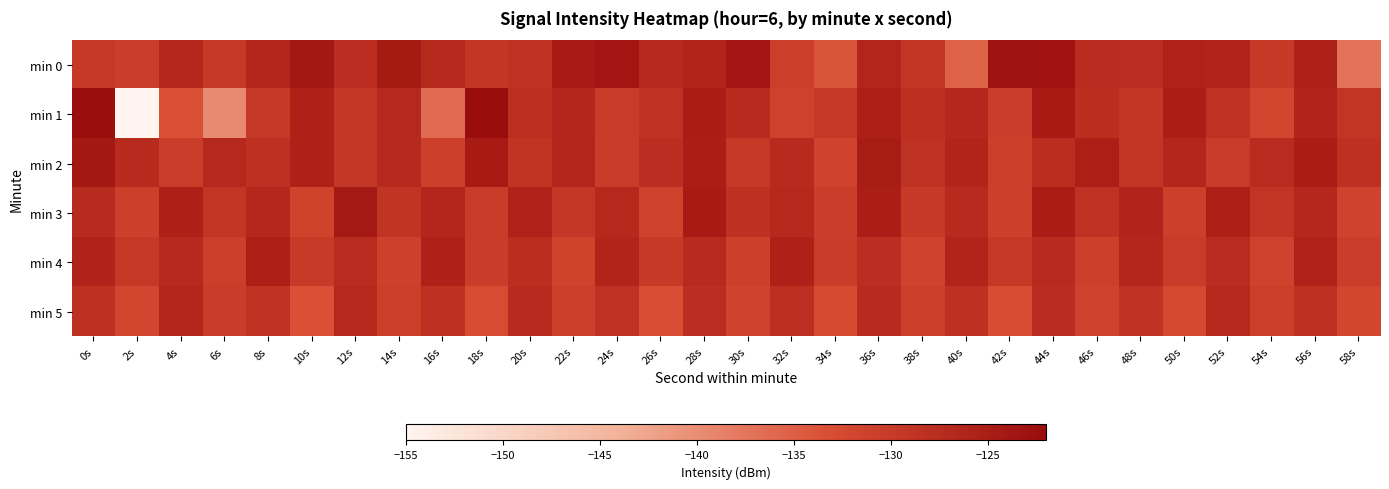

Reading right to left, extract all data points from this chart.

min 0: 58s=-137.1	56s=-125.6	54s=-129.7	52s=-126.2	50s=-125.8	48s=-127.7	46s=-127.6	44s=-123.1	42s=-123.0	40s=-135.4	38s=-129.2	36s=-126.3	34s=-134.0	32s=-130.6	30s=-123.6	28s=-126.1	26s=-127.0	24s=-123.6	22s=-124.6	20s=-128.5	18s=-129.2	16s=-126.9	14s=-124.4	12s=-127.8	10s=-124.0	8s=-126.4	6s=-129.6	4s=-126.7	2s=-130.4	0s=-129.8
min 1: 58s=-129.0	56s=-126.2	54s=-131.7	52s=-128.5	50s=-125.1	48s=-129.3	46s=-127.9	44s=-124.6	42s=-130.4	40s=-126.7	38s=-128.1	36s=-125.4	34s=-129.8	32s=-131.2	30s=-127.3	28s=-124.9	26s=-128.7	24s=-130.1	22s=-126.5	20s=-128.0	18s=-122.1	16s=-136.4	14s=-126.8	12s=-129.4	10s=-125.6	8s=-129.6	6s=-139.7	4s=-133.4	2s=-155.5	0s=-122.3
min 2: 58s=-128.3	56s=-124.9	54s=-127.5	52s=-130.0	50s=-126.6	48s=-129.1	46s=-125.3	44s=-127.9	42s=-130.7	40s=-126.1	38s=-128.5	36s=-124.8	34s=-131.3	32s=-127.4	30s=-129.6	28s=-125.0	26s=-127.8	24s=-130.2	22s=-126.3	20s=-128.9	18s=-124.7	16s=-131.0	14s=-127.1	12s=-129.4	10s=-125.6	8s=-128.2	6s=-126.8	4s=-130.5	2s=-127.3	0s=-124.1
min 3: 58s=-131.3	56s=-126.7	54s=-129.1	52s=-125.4	50s=-130.8	48s=-126.2	46s=-128.6	44s=-124.9	42s=-131.0	40s=-127.3	38s=-129.7	36s=-125.1	34s=-130.5	32s=-126.9	30s=-128.3	28s=-124.6	26s=-131.2	24s=-127.0	22s=-129.4	20s=-125.8	18s=-130.1	16s=-126.5	14s=-128.9	12s=-124.3	10s=-131.5	8s=-126.7	6s=-129.0	4s=-125.4	2s=-130.8	0s=-127.2
min 4: 58s=-130.4	56s=-125.8	54s=-131.2	52s=-127.6	50s=-130.0	48s=-126.4	46s=-130.8	44s=-127.2	42s=-129.6	40s=-126.0	38s=-131.4	36s=-127.8	34s=-130.2	32s=-125.6	30s=-131.0	28s=-127.3	26s=-129.7	24s=-126.1	22s=-131.5	20s=-127.9	18s=-130.3	16s=-125.7	14s=-131.1	12s=-127.5	10s=-129.9	8s=-125.3	6s=-130.7	4s=-127.1	2s=-129.5	0s=-125.9
min 5: 58s=-131.8	56s=-128.2	54s=-130.6	52s=-127.0	50s=-132.4	48s=-128.8	46s=-131.2	44s=-127.6	42s=-133.0	40s=-128.4	38s=-130.8	36s=-127.2	34s=-132.6	32s=-128.0	30s=-131.4	28s=-127.8	26s=-133.2	24s=-128.6	22s=-131.0	20s=-127.4	18s=-132.8	16s=-128.2	14s=-130.6	12s=-127.0	10s=-133.4	8s=-128.8	6s=-130.2	4s=-126.6	2s=-132.0	0s=-128.4